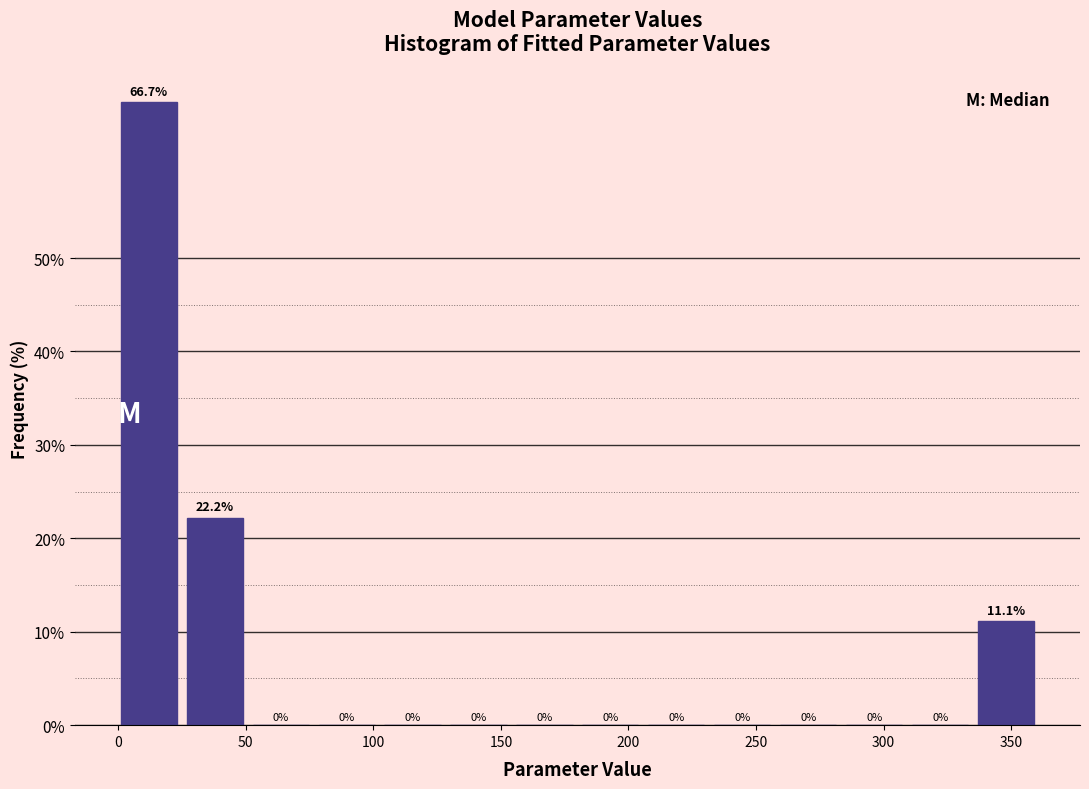

Reading left to right, list every bar in this chart as the range it spans on the x-axis followed by its height. The bar edges are not printed on the chart, so give them approximately, as read against the axis.

0 to 25: 66.7
25 to 50: 22.2
50 to 75: 0.0
75 to 100: 0.0
100 to 130: 0.0
130 to 155: 0.0
155 to 180: 0.0
180 to 205: 0.0
205 to 230: 0.0
230 to 260: 0.0
260 to 285: 0.0
285 to 310: 0.0
310 to 335: 0.0
335 to 360: 11.1